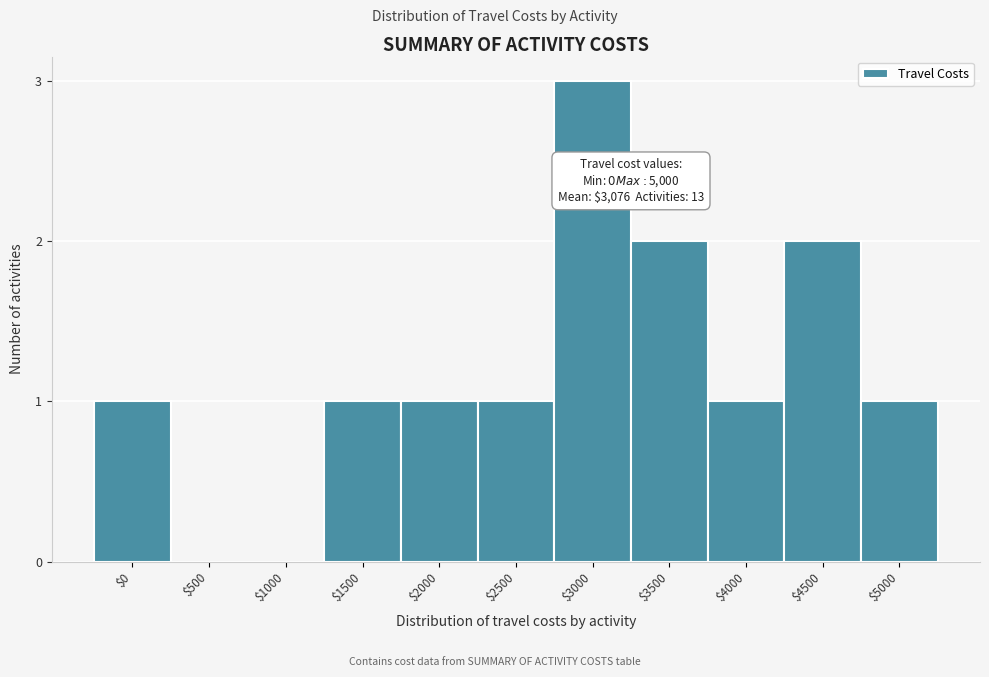

Which category has the highest value across all series?

$3000